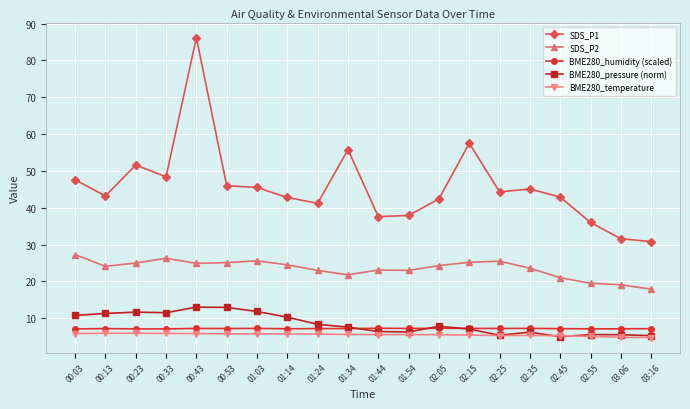

True or false: BME280_humidity (scaled) and SDS_P2 cross at least once.

False